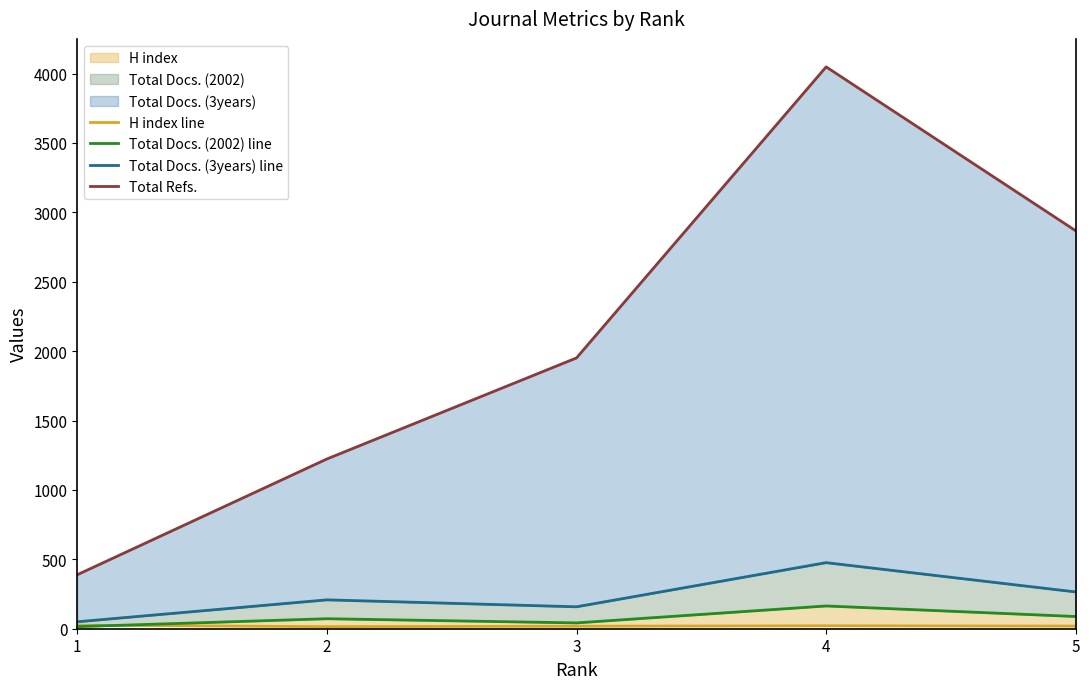

At which label does Total Docs. (3years) line reach its peak?

4